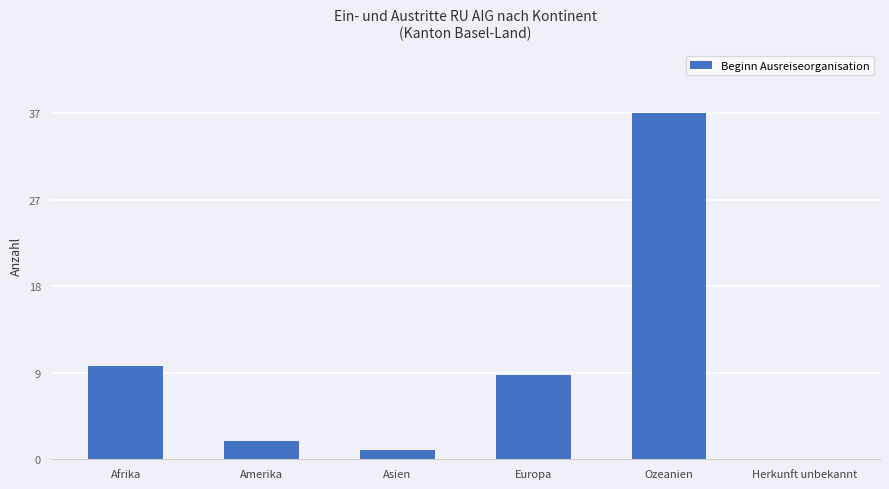

At which category does the chart reach its minimum across all series?

Herkunft unbekannt